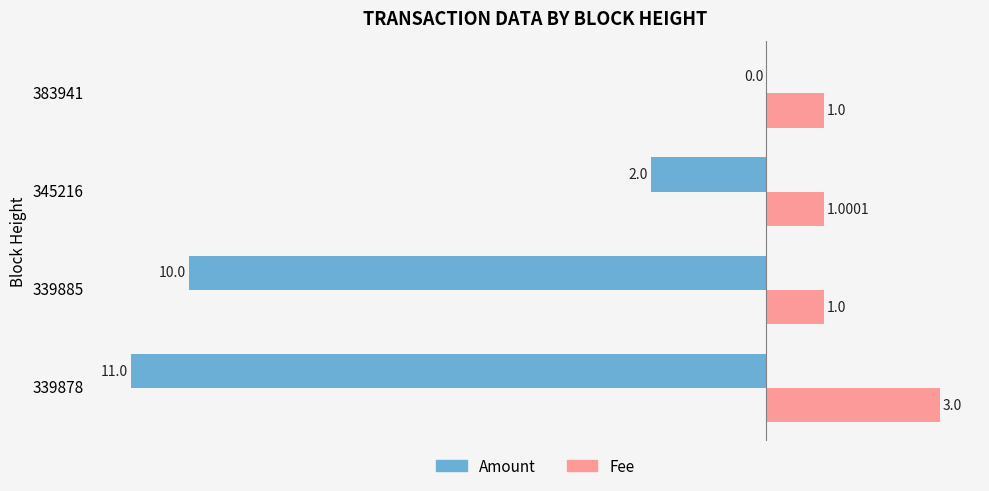

What is the sum of the Fee values at 383941 and 345216?

2.0